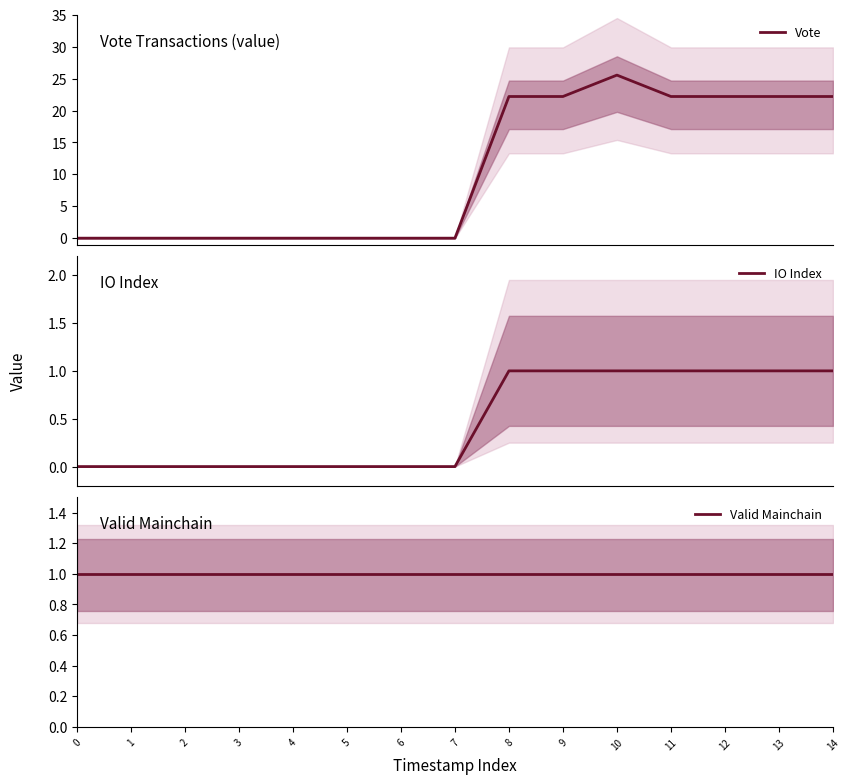

What is the spread (max minus min) of values at 5?

1.0